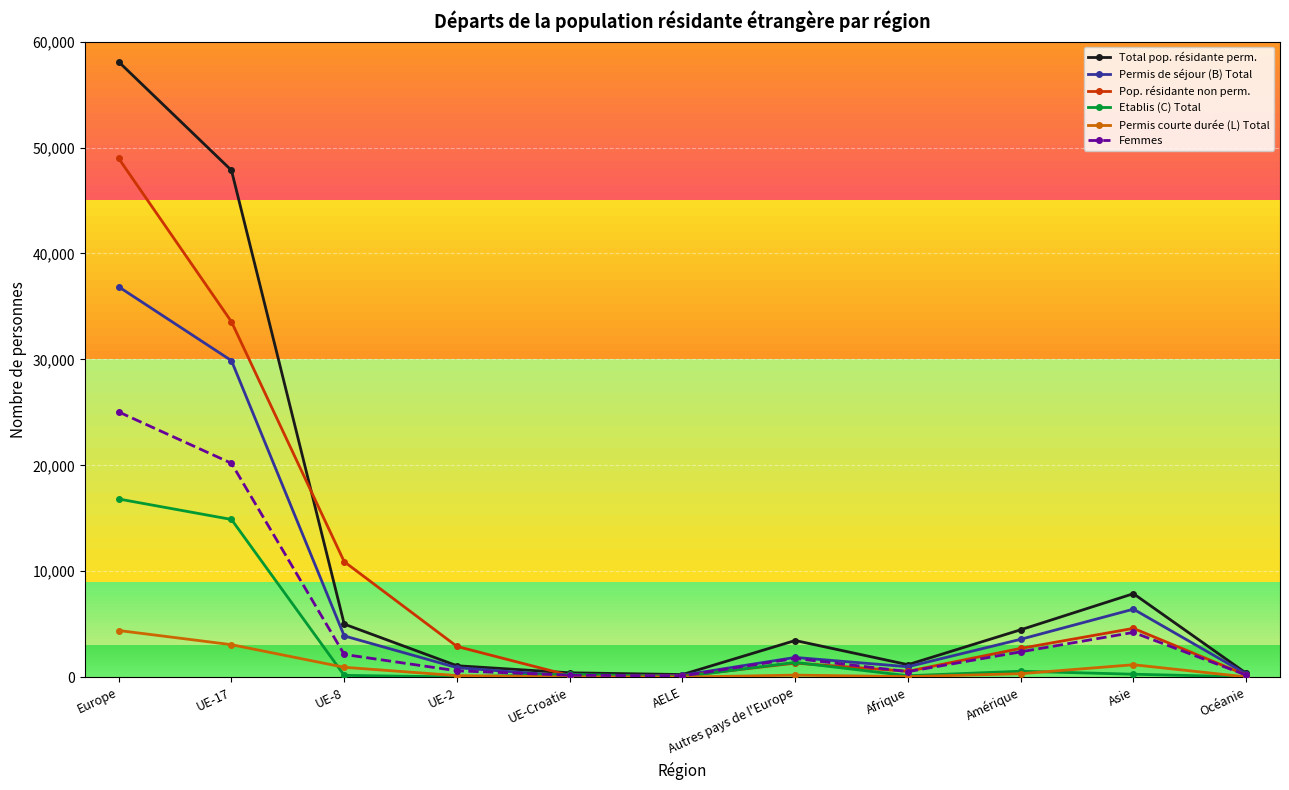

True or false: Pop. résidante non perm. has more than 0 interior local peaks.

True